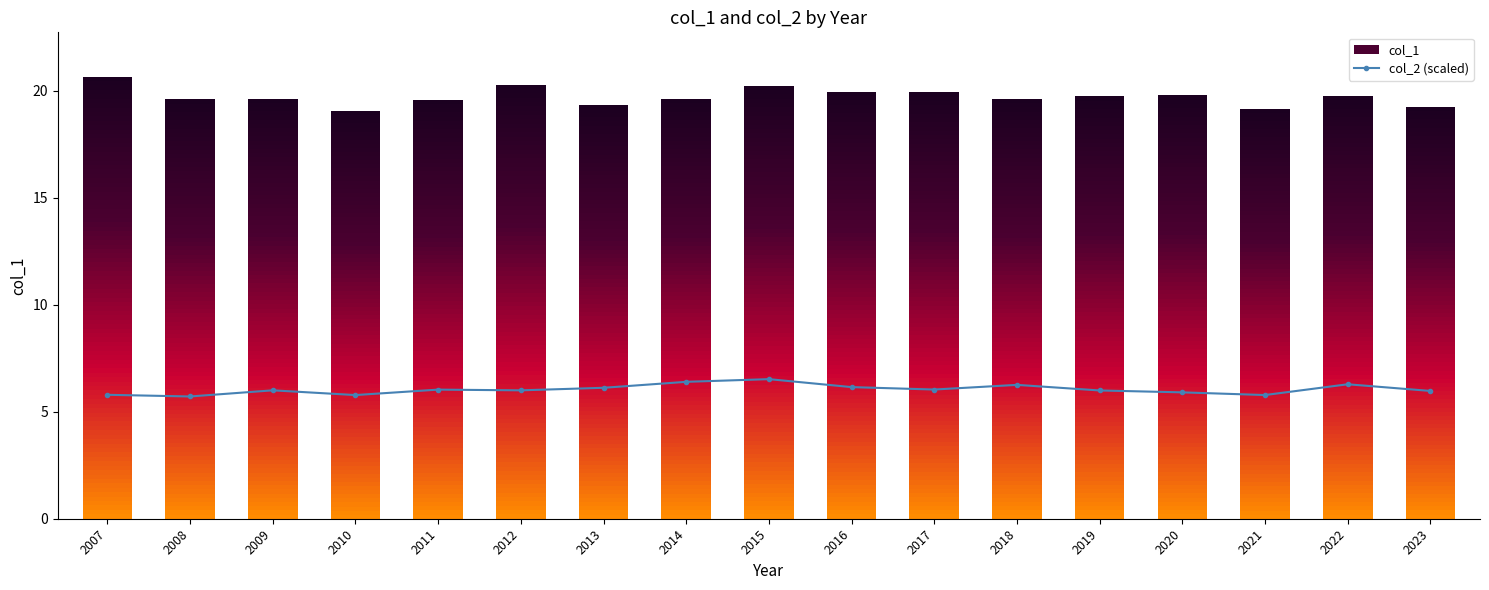

Count the number of data series in this chart.

1